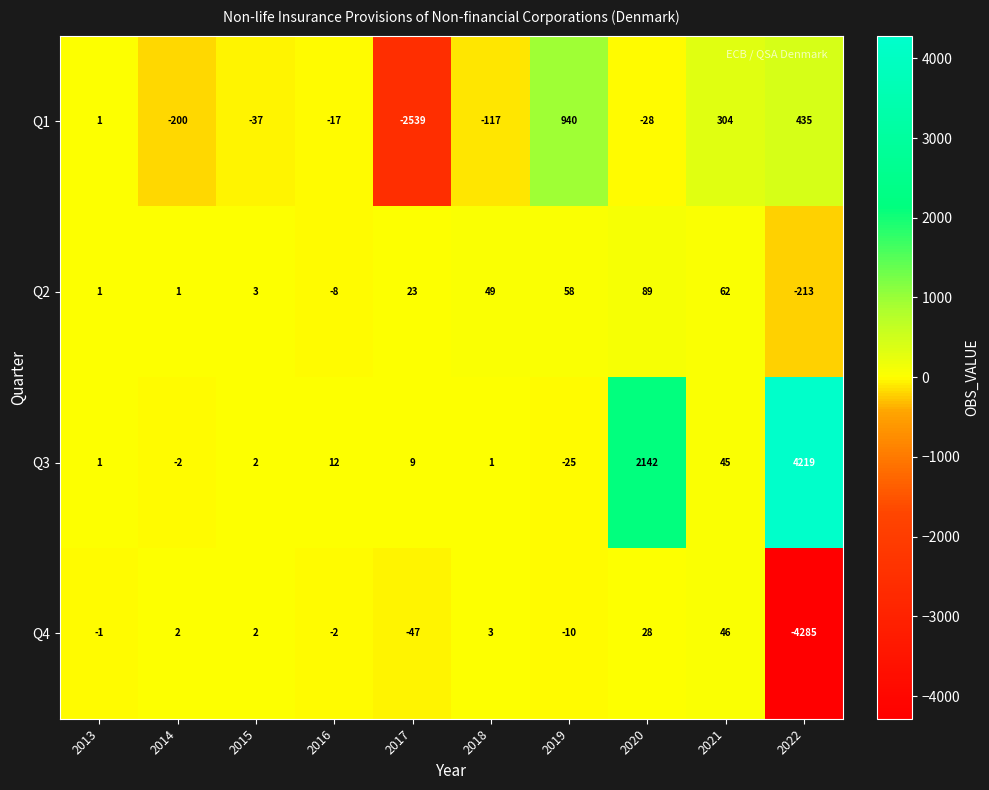

How many values in the Q2 series are below 23?

5